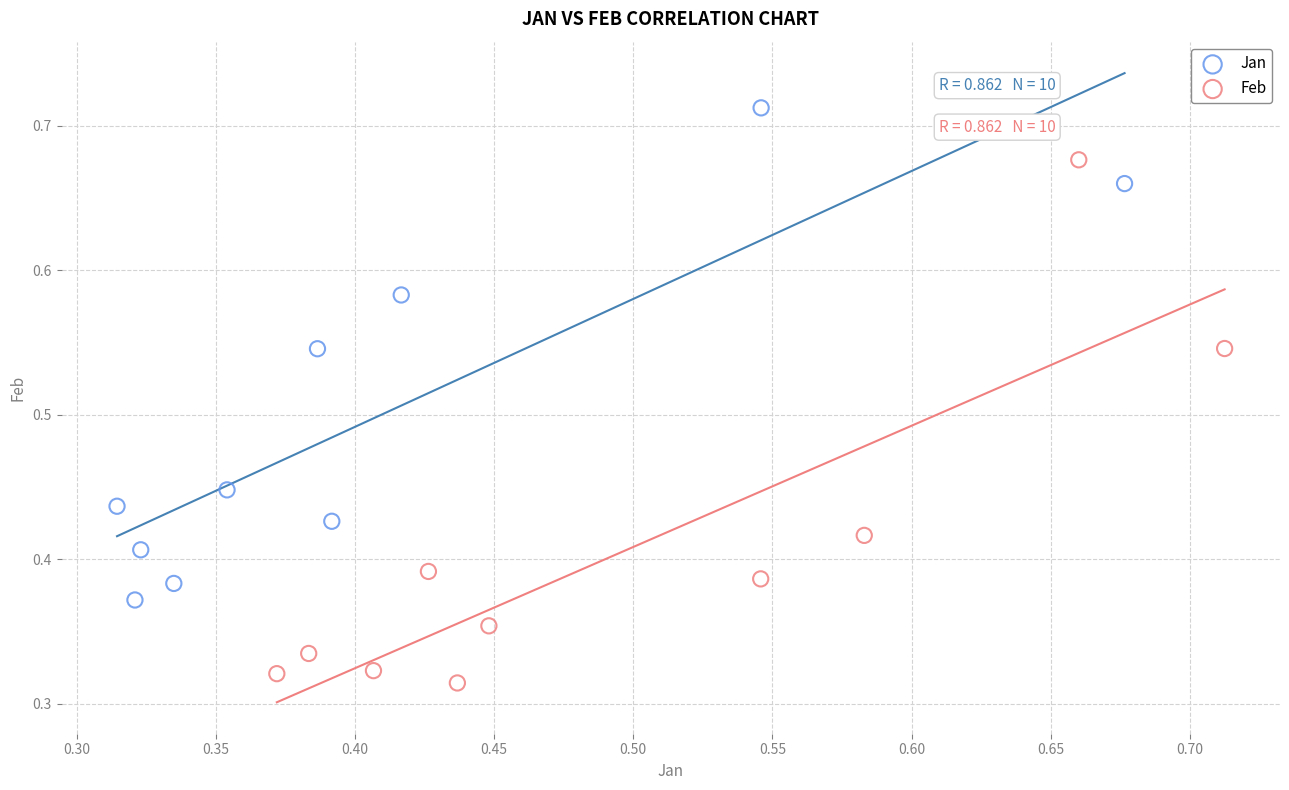

Which series contains the lowest Y value?

Feb